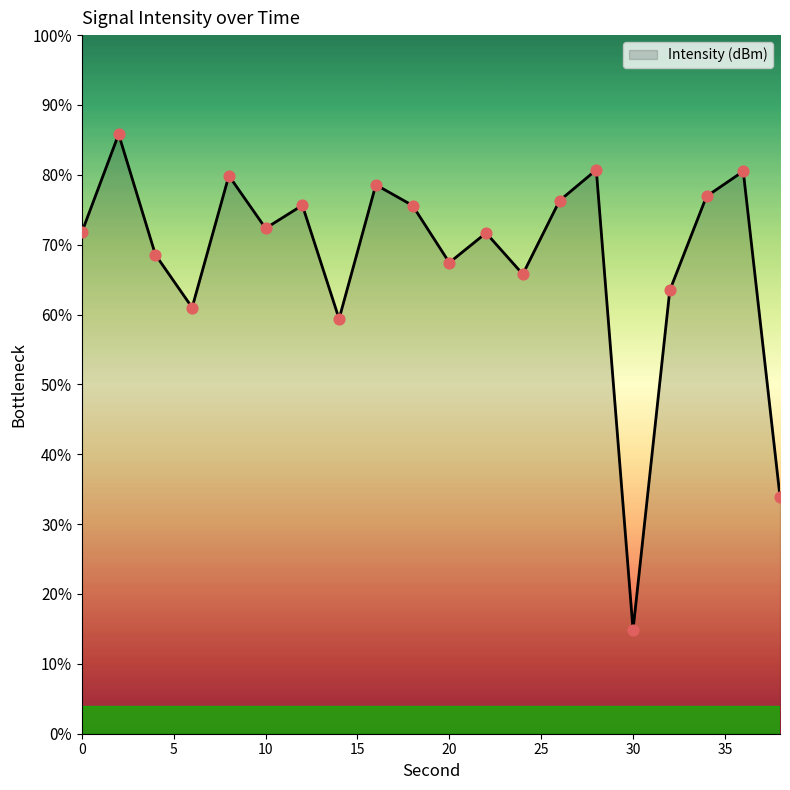

What is the greatest value displayed?

85.8